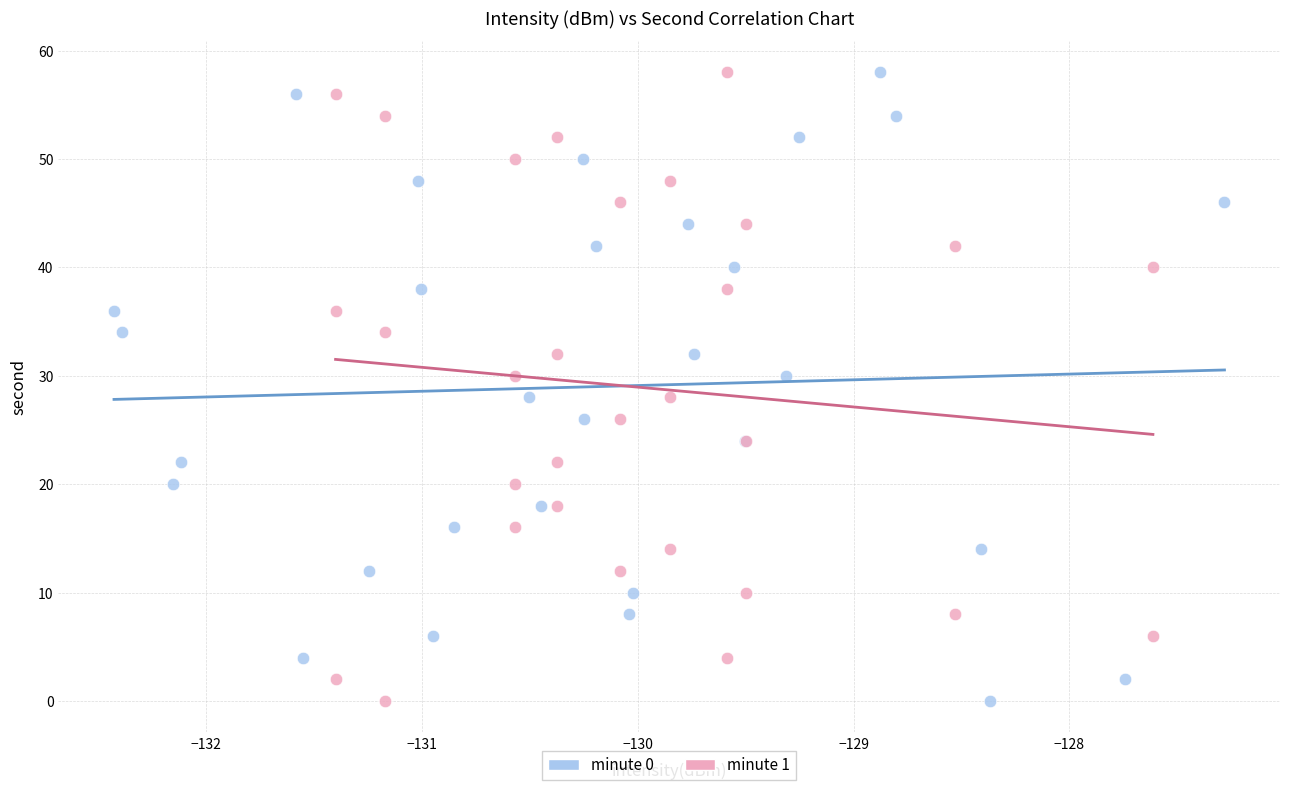

What are all the series names shown in the legend?

minute 0, minute 1